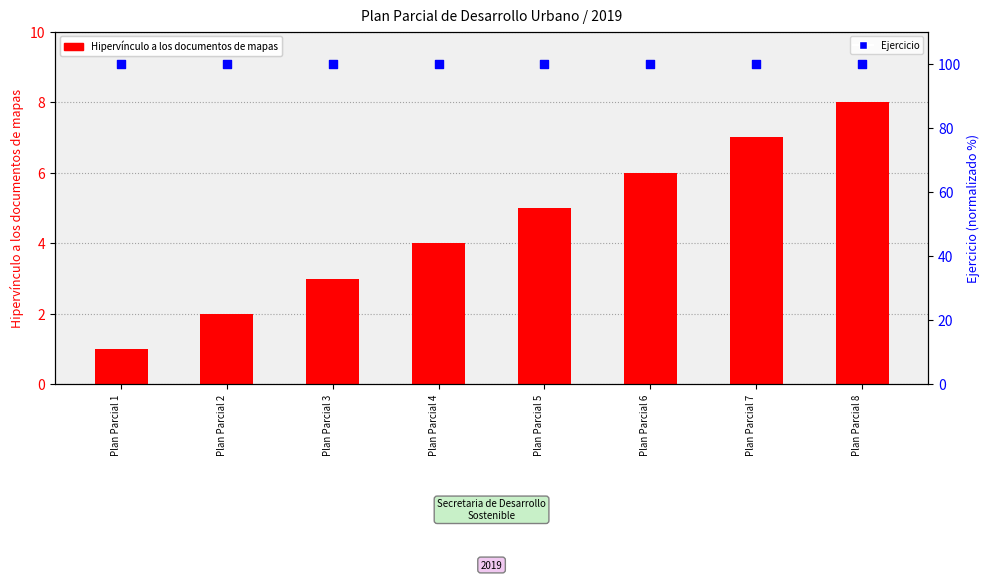

At which category is the sum across all series the highest?

Plan Parcial 8